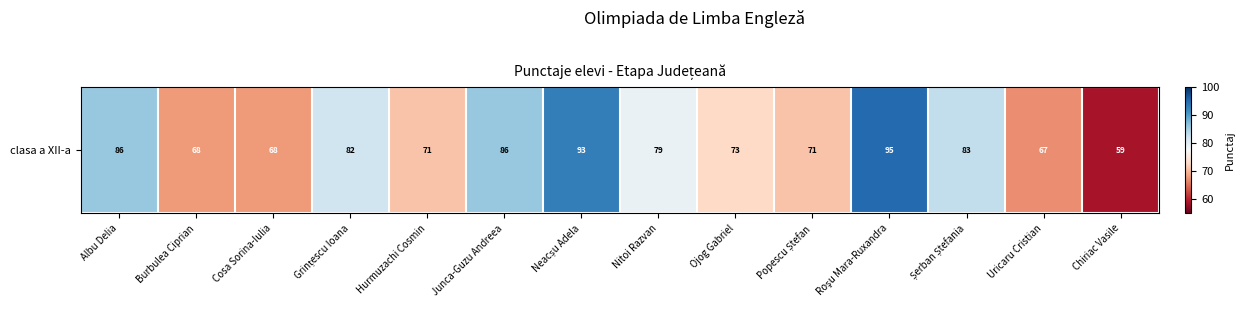

What is the ratio of the value at Ojog Gabriel to the value at Cosa Sorina-Iulia?

1.1